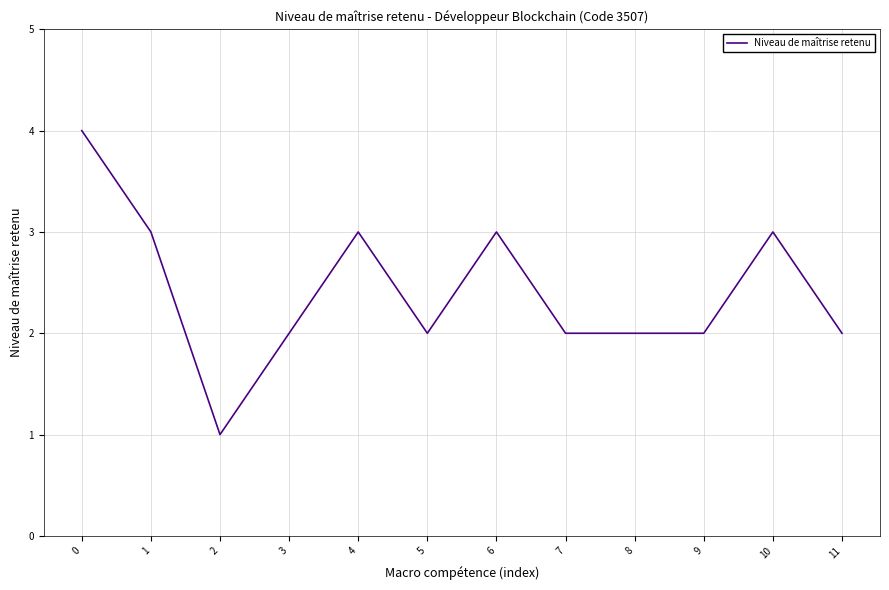

What is the ratio of the value at 2 to the value at 1?

0.3